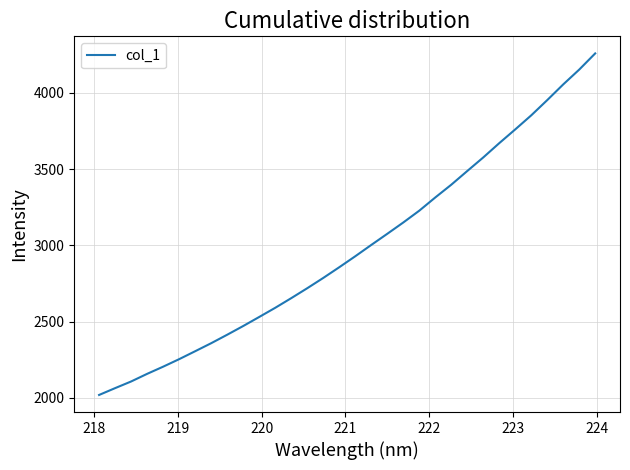

What is the difference between the second highest and second lowest values?

2089.3